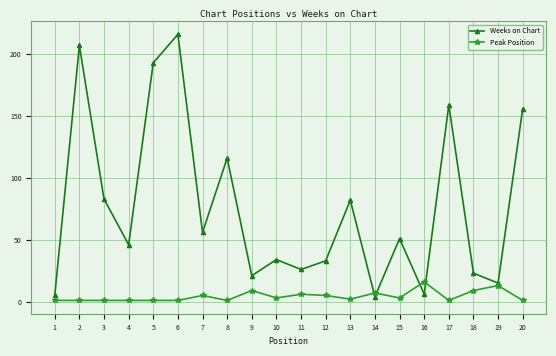

Reading left to right, transcribe all the data shown in this chart.

Weeks on Chart: 1=5	2=207	3=83	4=46	5=193	6=216	7=56	8=116	9=21	10=34	11=26	12=33	13=82	14=4	15=51	16=6	17=159	18=23	19=15	20=156
Peak Position: 1=1	2=1	3=1	4=1	5=1	6=1	7=5	8=1	9=9	10=3	11=6	12=5	13=2	14=7	15=3	16=16	17=1	18=9	19=13	20=1